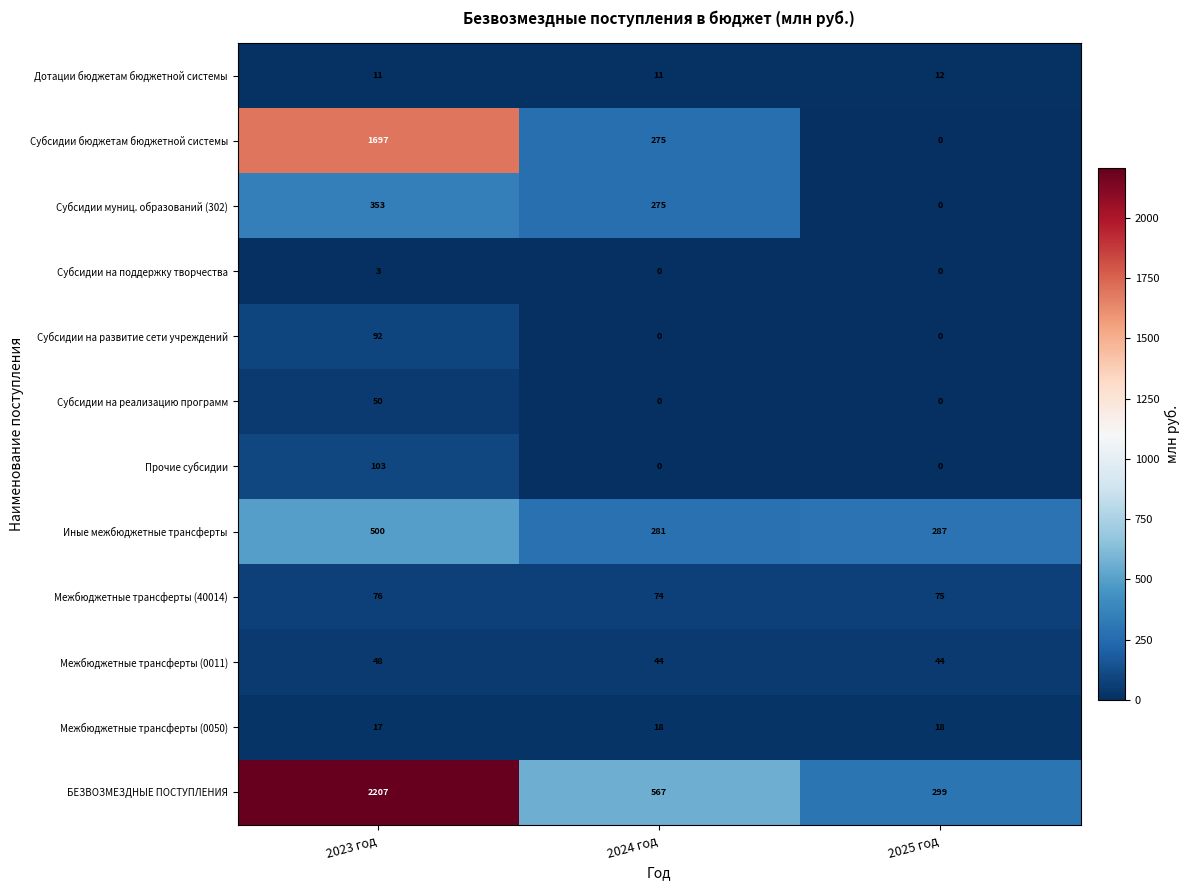

What is the difference between the Субсидии муниц. образований (302) values at 2025 год and 2024 год?

275